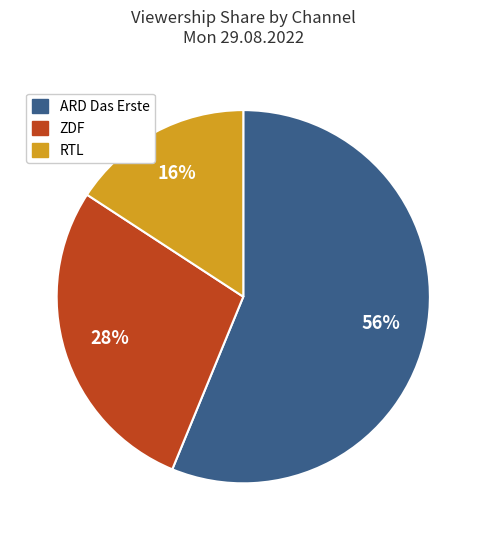

Which category has the smallest portion of the pie?

RTL